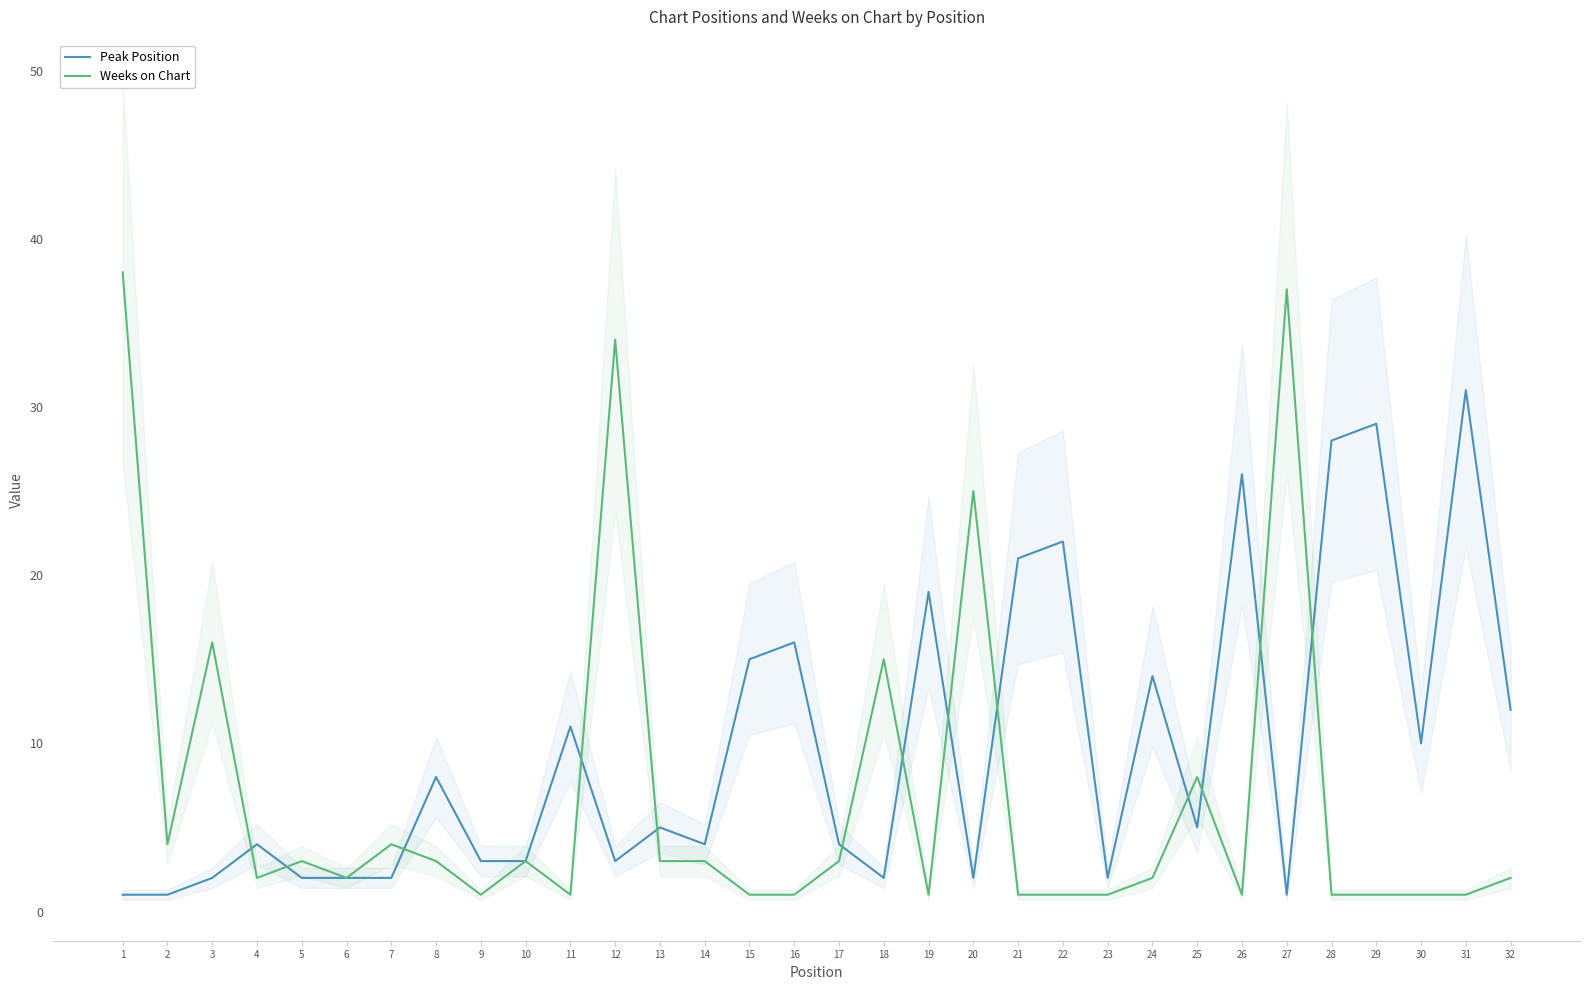

Reading right to left, list all the values displayed in this chart.

Peak Position: 12	31	10	29	28	1	26	5	14	2	22	21	2	19	2	4	16	15	4	5	3	11	3	3	8	2	2	2	4	2	1	1
Weeks on Chart: 2	1	1	1	1	37	1	8	2	1	1	1	25	1	15	3	1	1	3	3	34	1	3	1	3	4	2	3	2	16	4	38